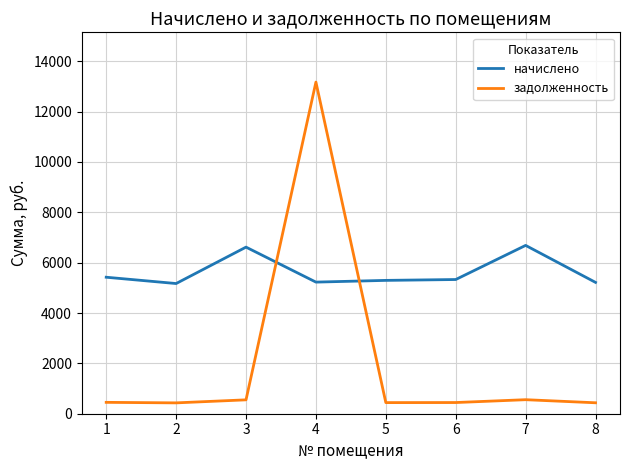

List the series in order of their overall mean, highest first.

начислено, задолженность